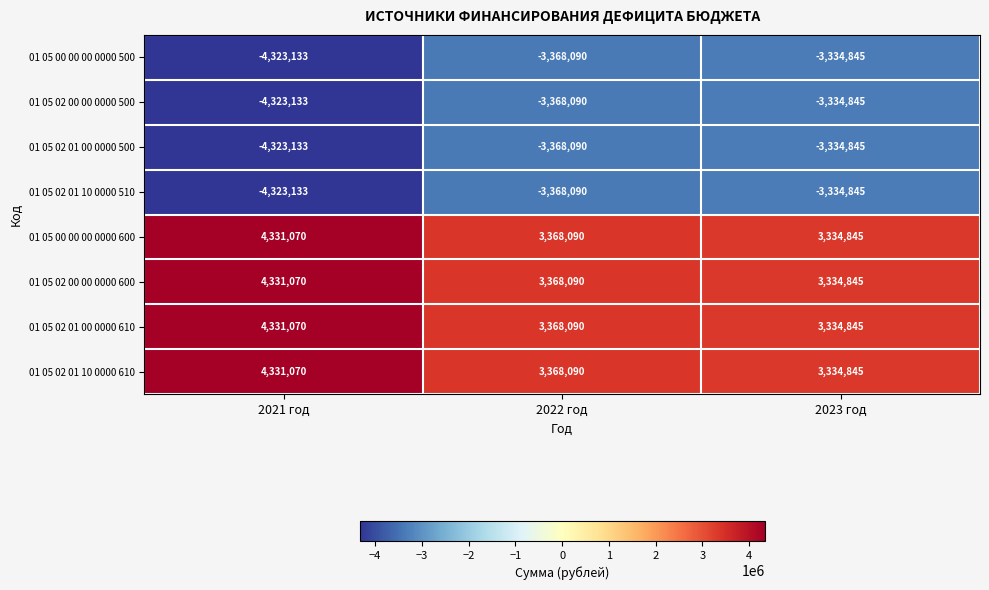

What is the smallest value displayed?

-4323133